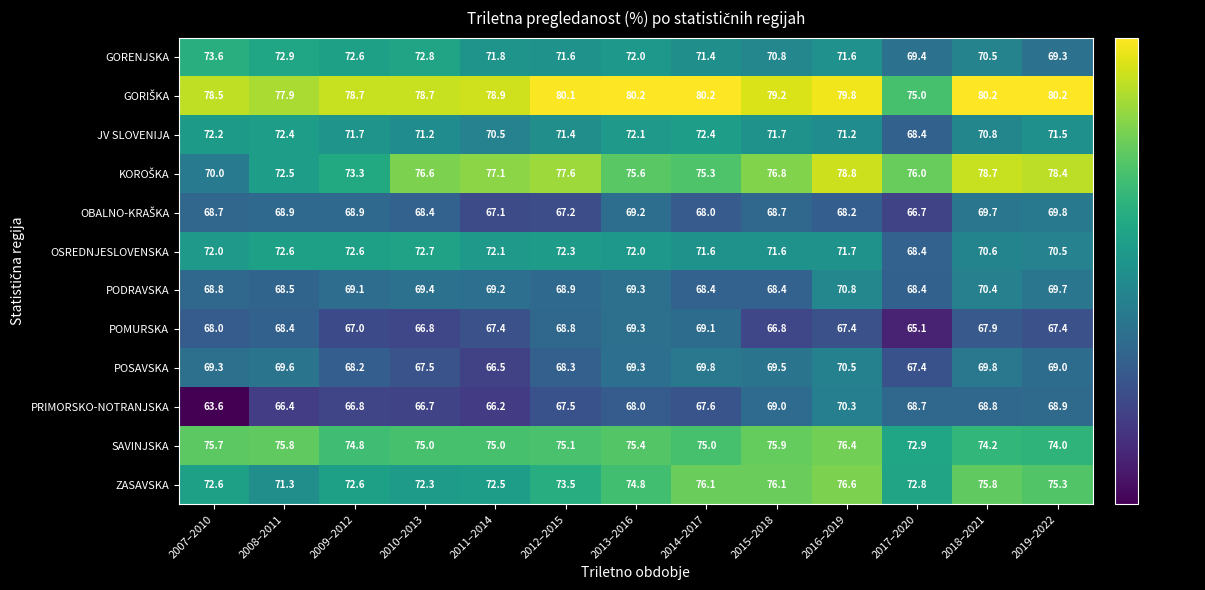

What is the difference between the GORENJSKA values at 2007–2010 and 2010–2013?

0.8